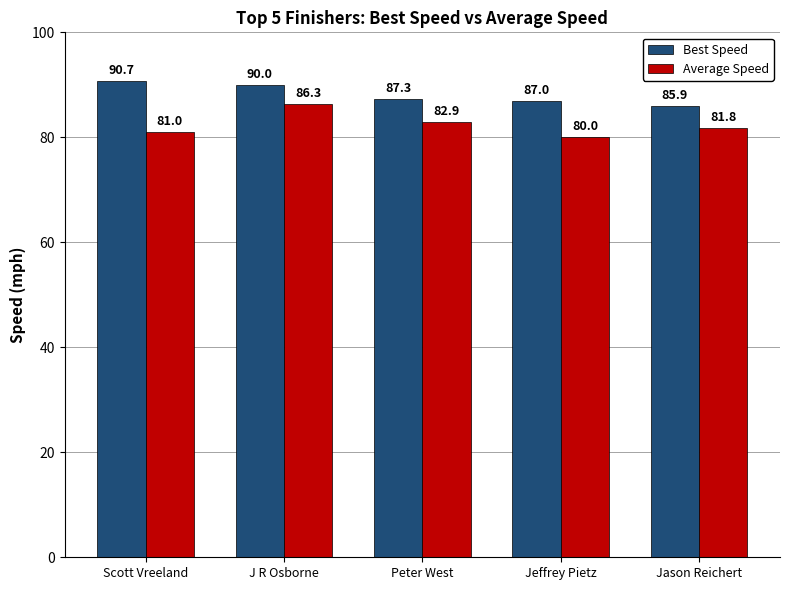

Rank the categories by Best Speed value from lowest to highest.

Jason Reichert, Jeffrey Pietz, Peter West, J R Osborne, Scott Vreeland